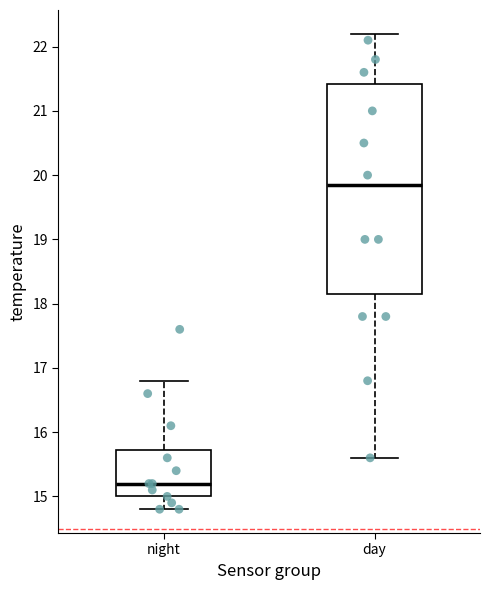

Reading left to right, read every box against the y-axis: the position of its median line, the range the box covers, and the ends of its whiskers. The values are not printed on the chart, so give them approximately, as read against the axis.

night: median 15.2, box 15.0 to 15.7, whiskers 14.8 to 16.8
day: median 19.9, box 18.2 to 21.4, whiskers 15.6 to 22.2